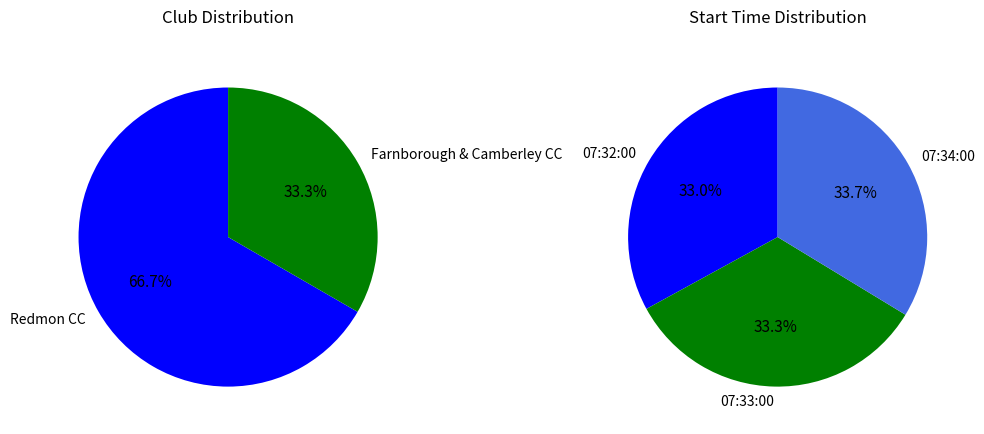

Count the number of slices in the pie.

3